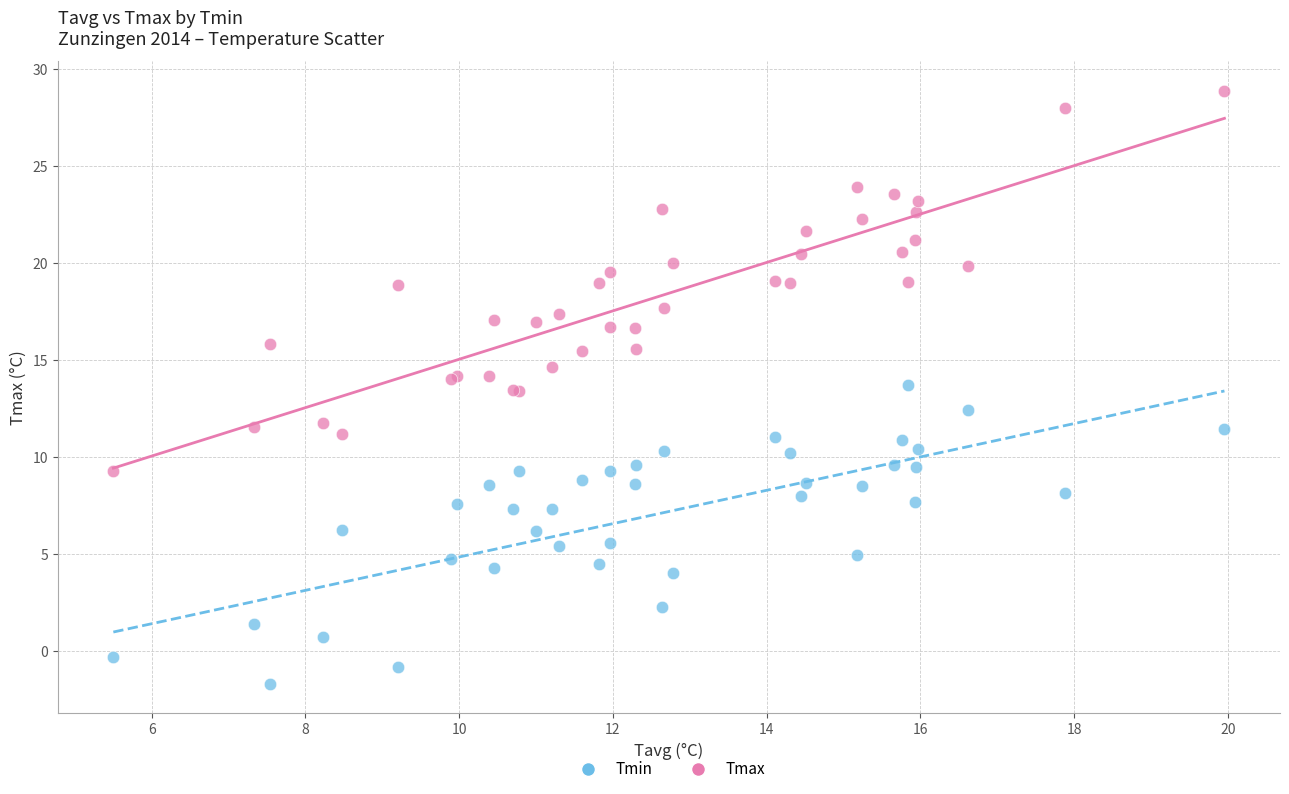

Which series has the largest Y range (max minus min)?

Tmax